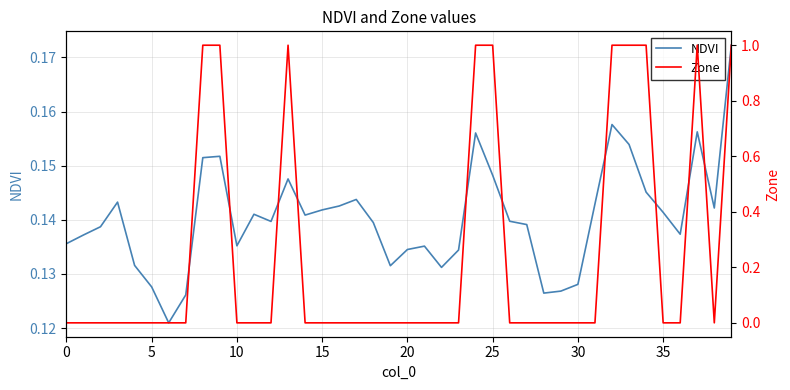

The value of Zone at 23 is 0.0. True or false?

True